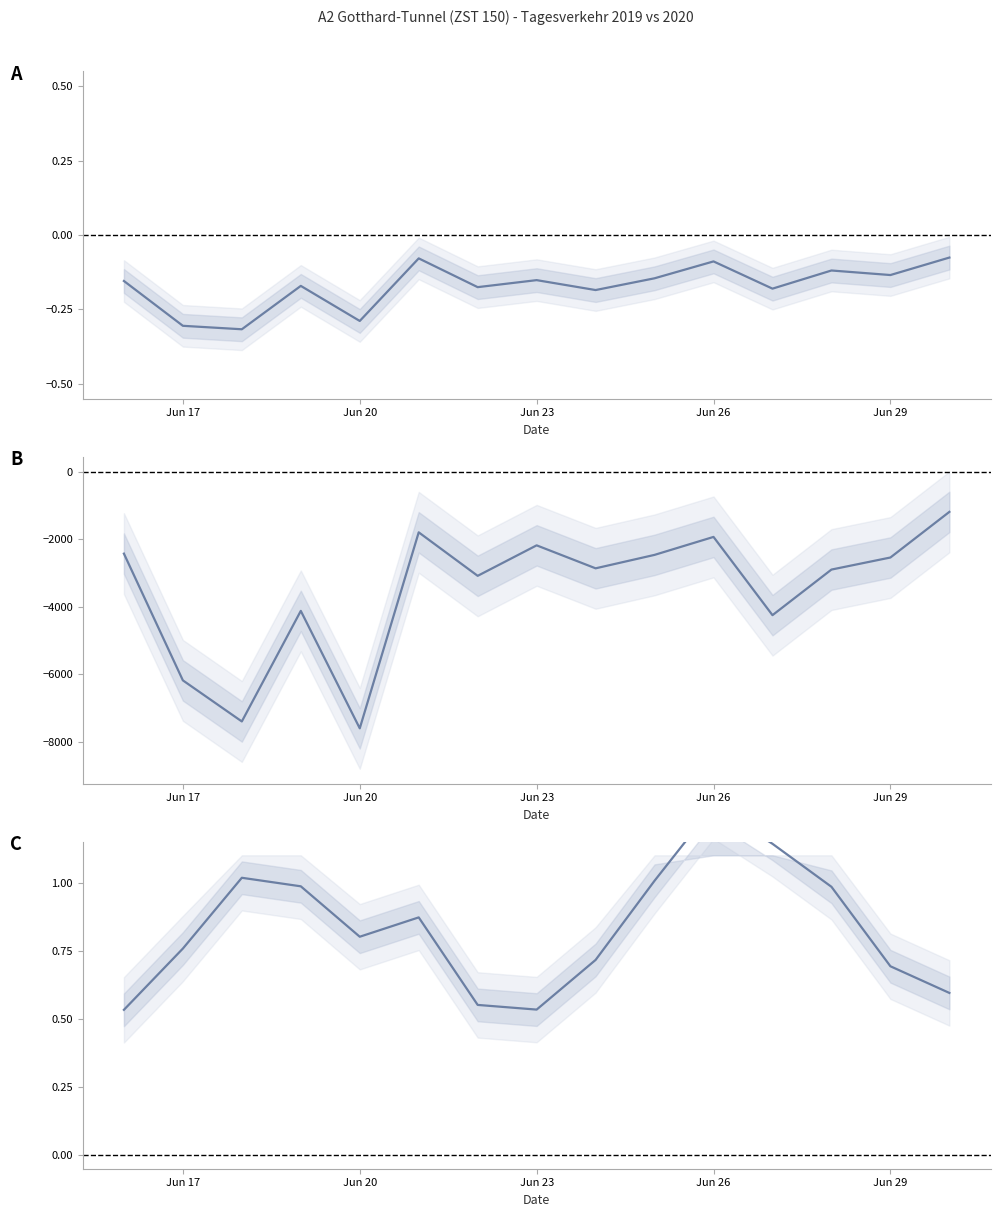

What is the difference between the maximum and minimum values in the Rel. Diff. Gesamt series?

0.2